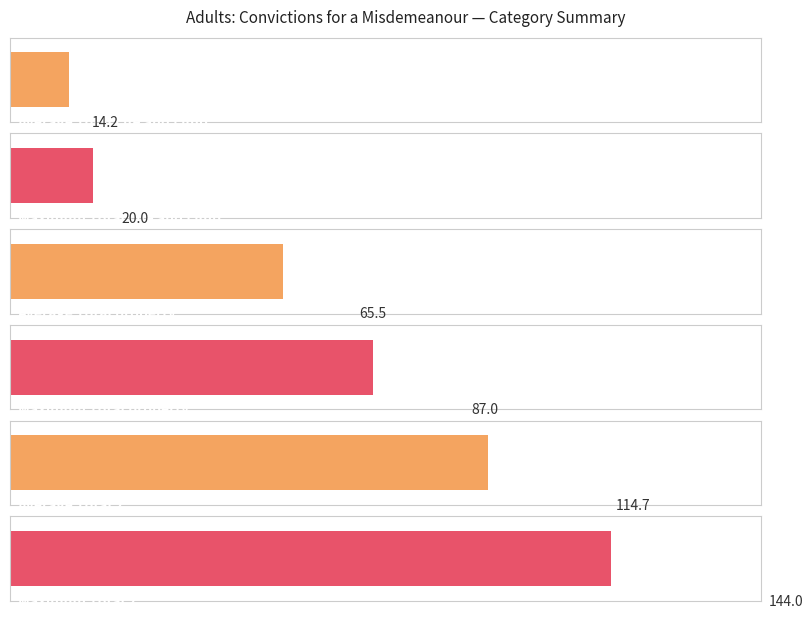

What is the spread (max minus min) of values at 1984?

124